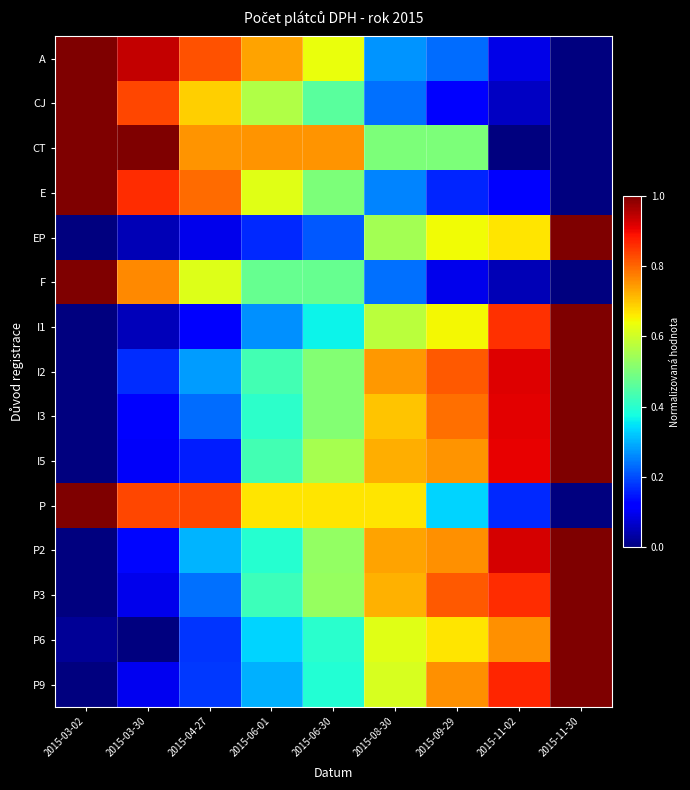

Reading left to right, extract all data points from this chart.

A: 2015-03-02=1.0	2015-03-30=0.9	2015-04-27=0.8	2015-06-01=0.7	2015-06-30=0.6	2015-08-30=0.3	2015-09-29=0.2	2015-11-02=0.1	2015-11-30=0.0
CJ: 2015-03-02=1.0	2015-03-30=0.8	2015-04-27=0.7	2015-06-01=0.6	2015-06-30=0.5	2015-08-30=0.2	2015-09-29=0.1	2015-11-02=0.1	2015-11-30=0.0
CT: 2015-03-02=1.0	2015-03-30=1.0	2015-04-27=0.8	2015-06-01=0.8	2015-06-30=0.8	2015-08-30=0.5	2015-09-29=0.5	2015-11-02=0.0	2015-11-30=0.0
E: 2015-03-02=1.0	2015-03-30=0.9	2015-04-27=0.8	2015-06-01=0.6	2015-06-30=0.5	2015-08-30=0.3	2015-09-29=0.2	2015-11-02=0.1	2015-11-30=0.0
EP: 2015-03-02=0.0	2015-03-30=0.0	2015-04-27=0.1	2015-06-01=0.2	2015-06-30=0.2	2015-08-30=0.5	2015-09-29=0.6	2015-11-02=0.7	2015-11-30=1.0
F: 2015-03-02=1.0	2015-03-30=0.8	2015-04-27=0.6	2015-06-01=0.5	2015-06-30=0.5	2015-08-30=0.2	2015-09-29=0.1	2015-11-02=0.0	2015-11-30=0.0
I1: 2015-03-02=0.0	2015-03-30=0.1	2015-04-27=0.1	2015-06-01=0.3	2015-06-30=0.4	2015-08-30=0.6	2015-09-29=0.6	2015-11-02=0.9	2015-11-30=1.0
I2: 2015-03-02=0.0	2015-03-30=0.2	2015-04-27=0.3	2015-06-01=0.4	2015-06-30=0.5	2015-08-30=0.7	2015-09-29=0.8	2015-11-02=0.9	2015-11-30=1.0
I3: 2015-03-02=0.0	2015-03-30=0.1	2015-04-27=0.2	2015-06-01=0.4	2015-06-30=0.5	2015-08-30=0.7	2015-09-29=0.8	2015-11-02=0.9	2015-11-30=1.0
I5: 2015-03-02=0.0	2015-03-30=0.1	2015-04-27=0.2	2015-06-01=0.4	2015-06-30=0.6	2015-08-30=0.7	2015-09-29=0.8	2015-11-02=0.9	2015-11-30=1.0
P: 2015-03-02=1.0	2015-03-30=0.8	2015-04-27=0.8	2015-06-01=0.7	2015-06-30=0.7	2015-08-30=0.7	2015-09-29=0.3	2015-11-02=0.2	2015-11-30=0.0
P2: 2015-03-02=0.0	2015-03-30=0.1	2015-04-27=0.3	2015-06-01=0.4	2015-06-30=0.5	2015-08-30=0.7	2015-09-29=0.8	2015-11-02=0.9	2015-11-30=1.0
P3: 2015-03-02=0.0	2015-03-30=0.1	2015-04-27=0.2	2015-06-01=0.4	2015-06-30=0.5	2015-08-30=0.7	2015-09-29=0.8	2015-11-02=0.9	2015-11-30=1.0
P6: 2015-03-02=0.0	2015-03-30=0.0	2015-04-27=0.2	2015-06-01=0.3	2015-06-30=0.4	2015-08-30=0.6	2015-09-29=0.7	2015-11-02=0.8	2015-11-30=1.0
P9: 2015-03-02=0.0	2015-03-30=0.1	2015-04-27=0.2	2015-06-01=0.3	2015-06-30=0.4	2015-08-30=0.6	2015-09-29=0.8	2015-11-02=0.9	2015-11-30=1.0